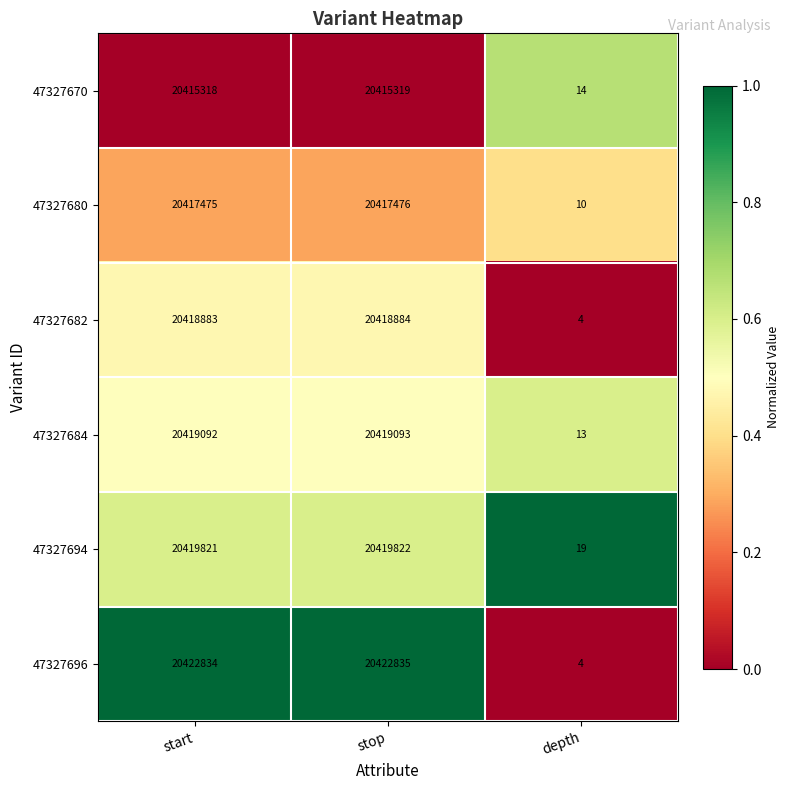

Is the value of 47327696 at stop greater than the value of 47327682 at start?

Yes